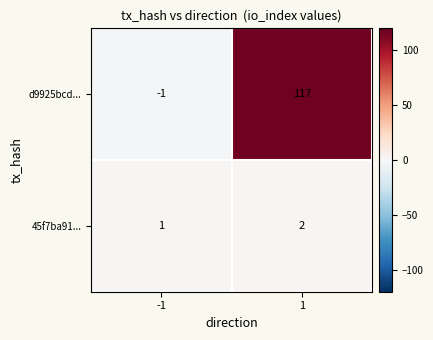

What is the difference between the d9925bcd... values at 1 and -1?

118